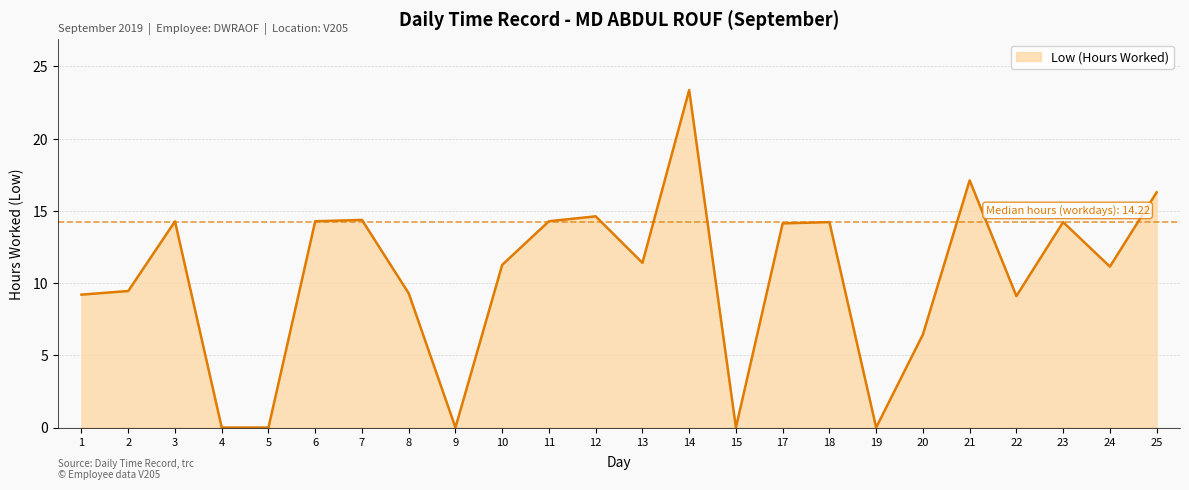

Count the number of data series in this chart.

1